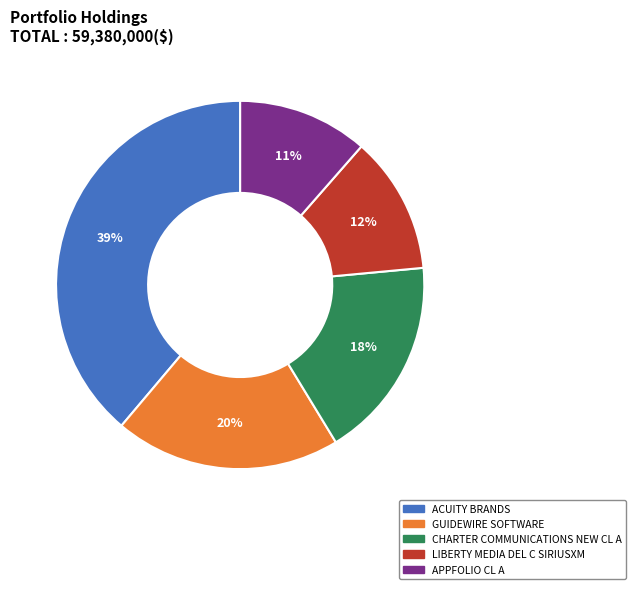

Do LIBERTY MEDIA DEL C SIRIUSXM and ACUITY BRANDS together represent more than half of the pie?

Yes